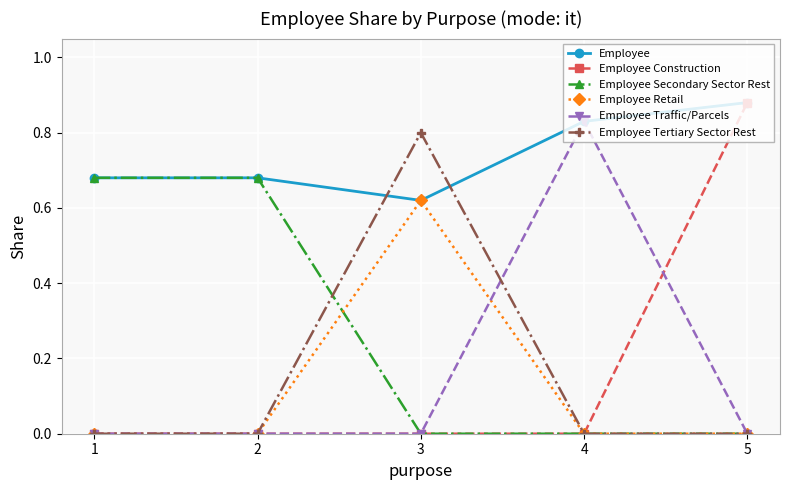

What are all the series names shown in the legend?

Employee, Employee Construction, Employee Secondary Sector Rest, Employee Retail, Employee Traffic/Parcels, Employee Tertiary Sector Rest